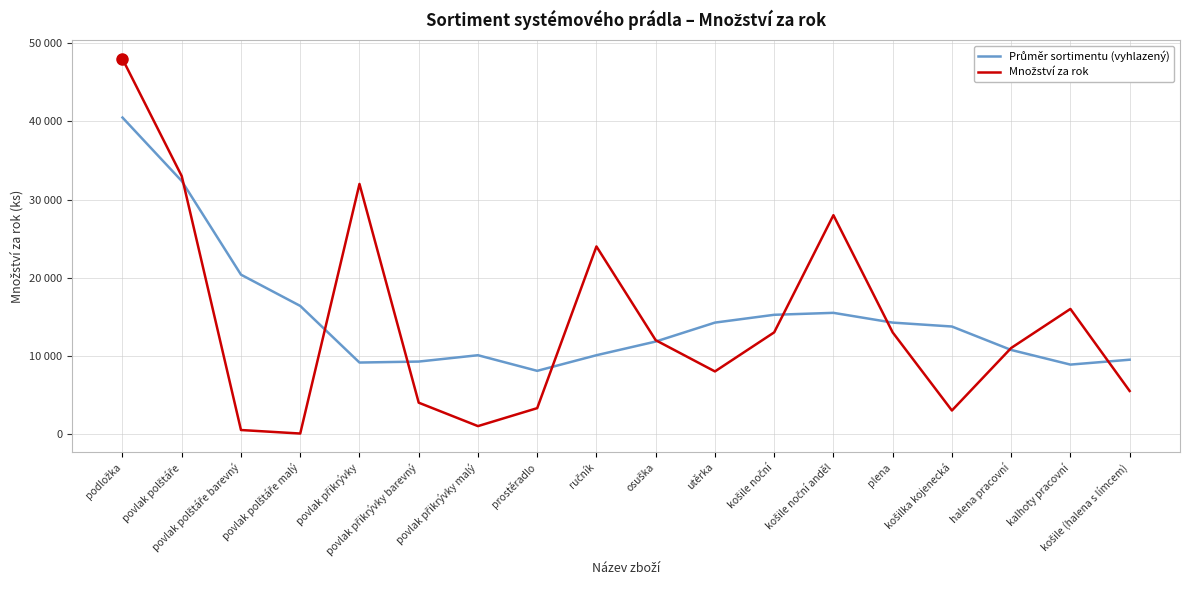

Does the chart display data point markers on the line(s)?

No